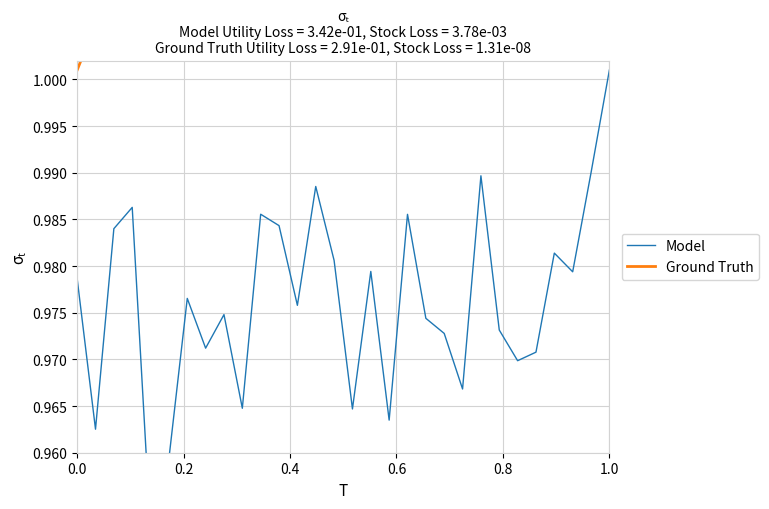

At how many categories does at least one series exceed 6?

1